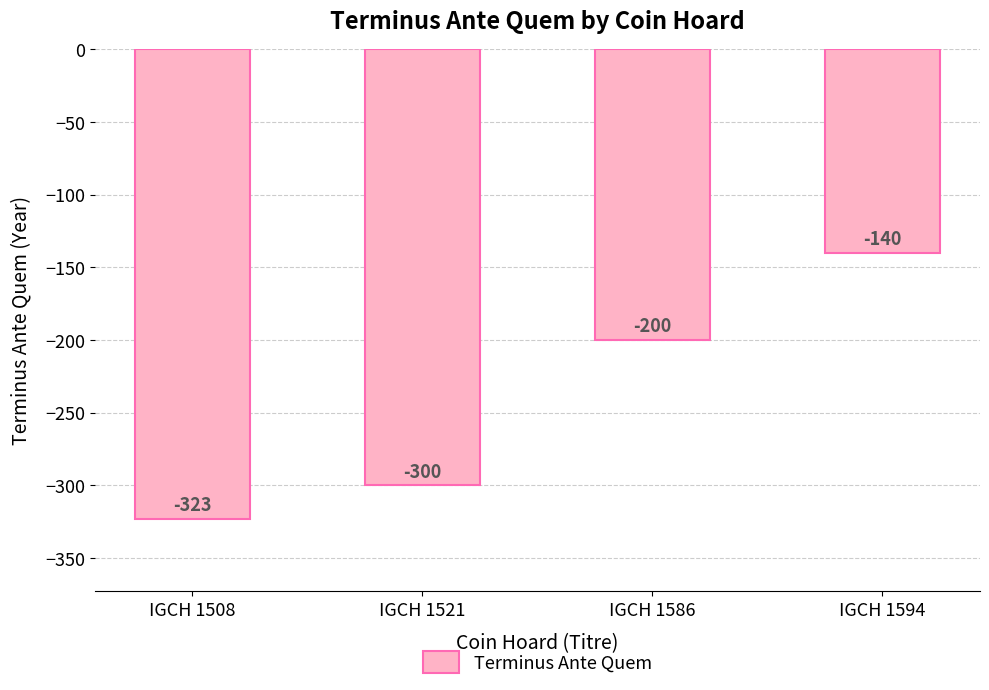

How many values are between -300 and -140?

3